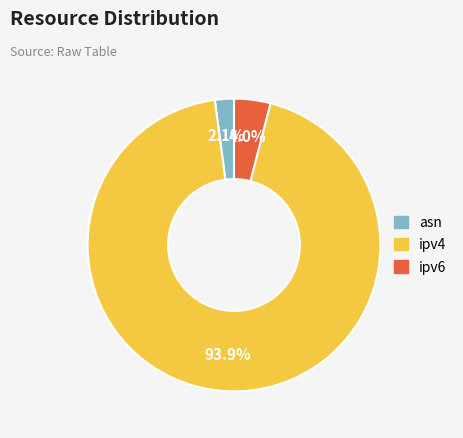

What is the total percentage of ipv4 and asn?

96.0%